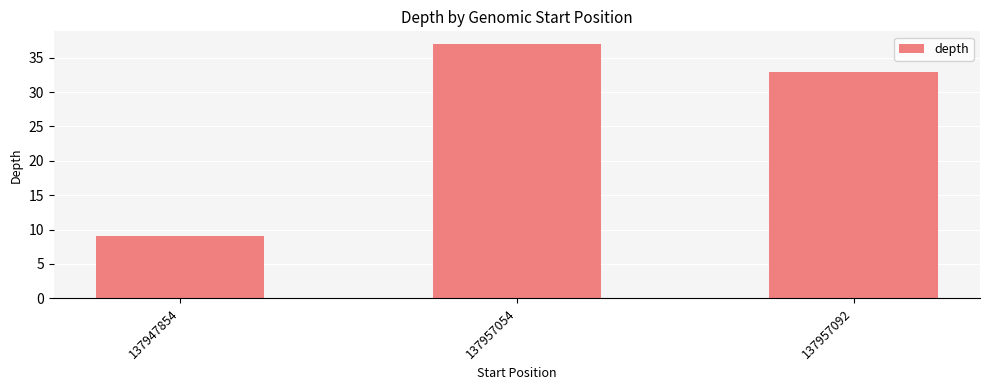

The chart shows a value of 56 at 137957054. True or false?

False